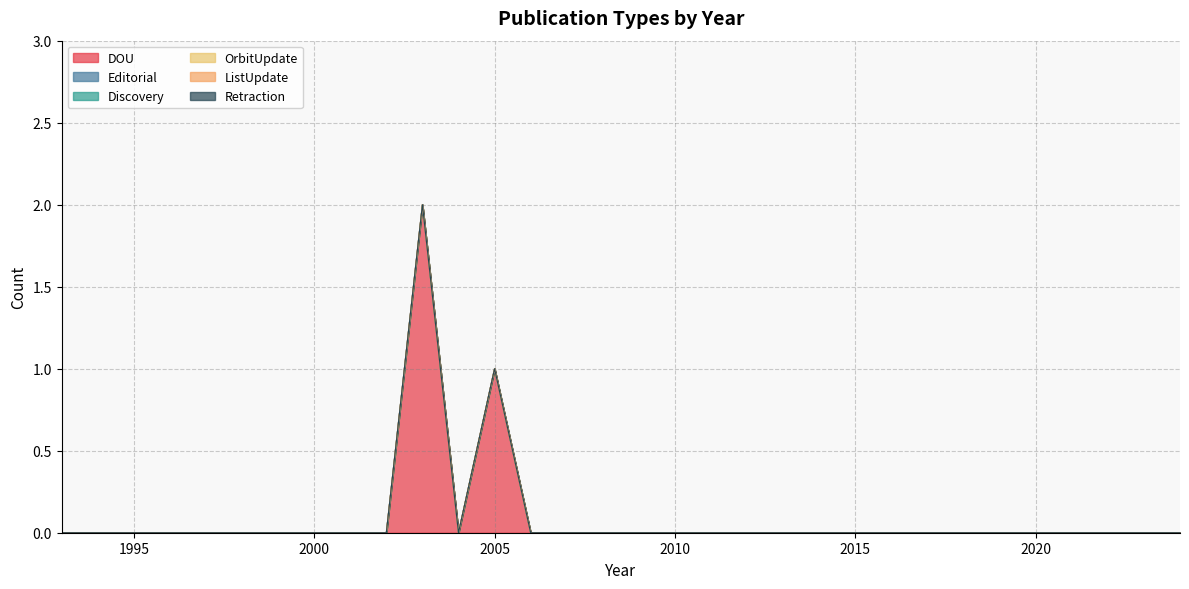

True or false: DOU has more than 1 interior local peaks.

True